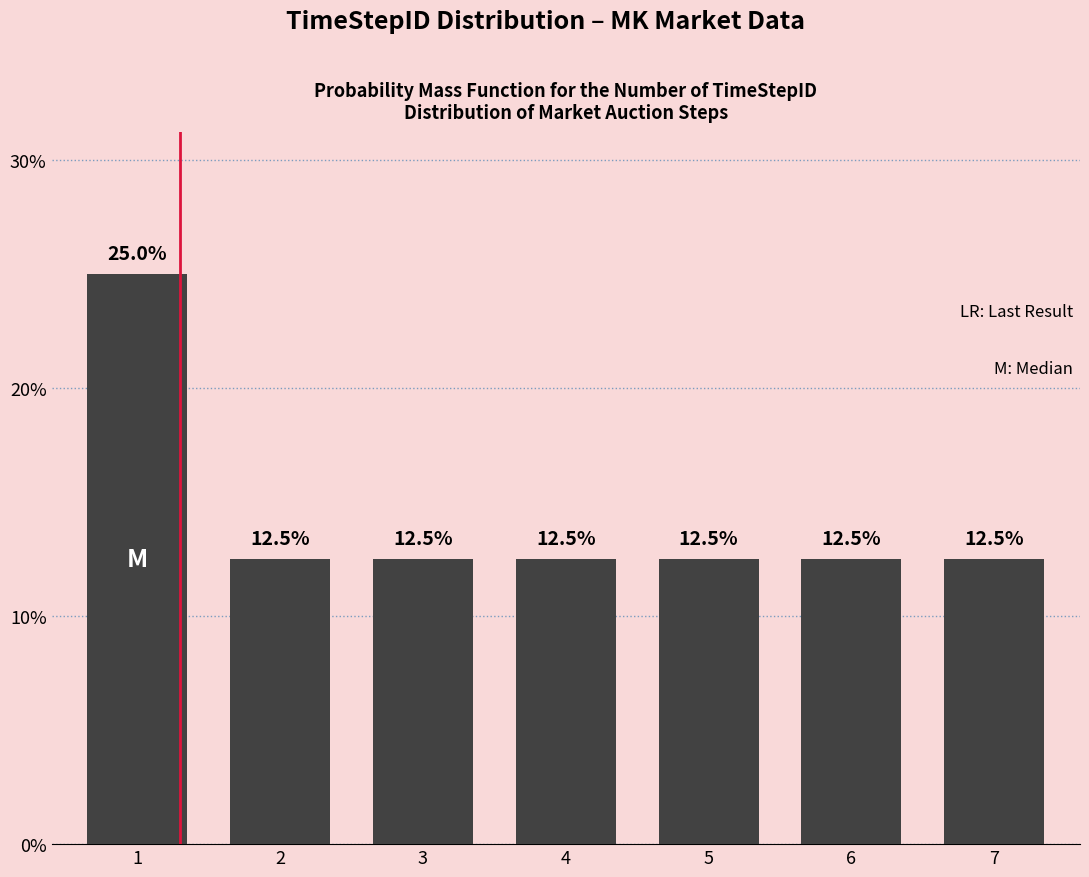

Reading left to right, list all the values displayed in this chart.

25.0	12.5	12.5	12.5	12.5	12.5	12.5